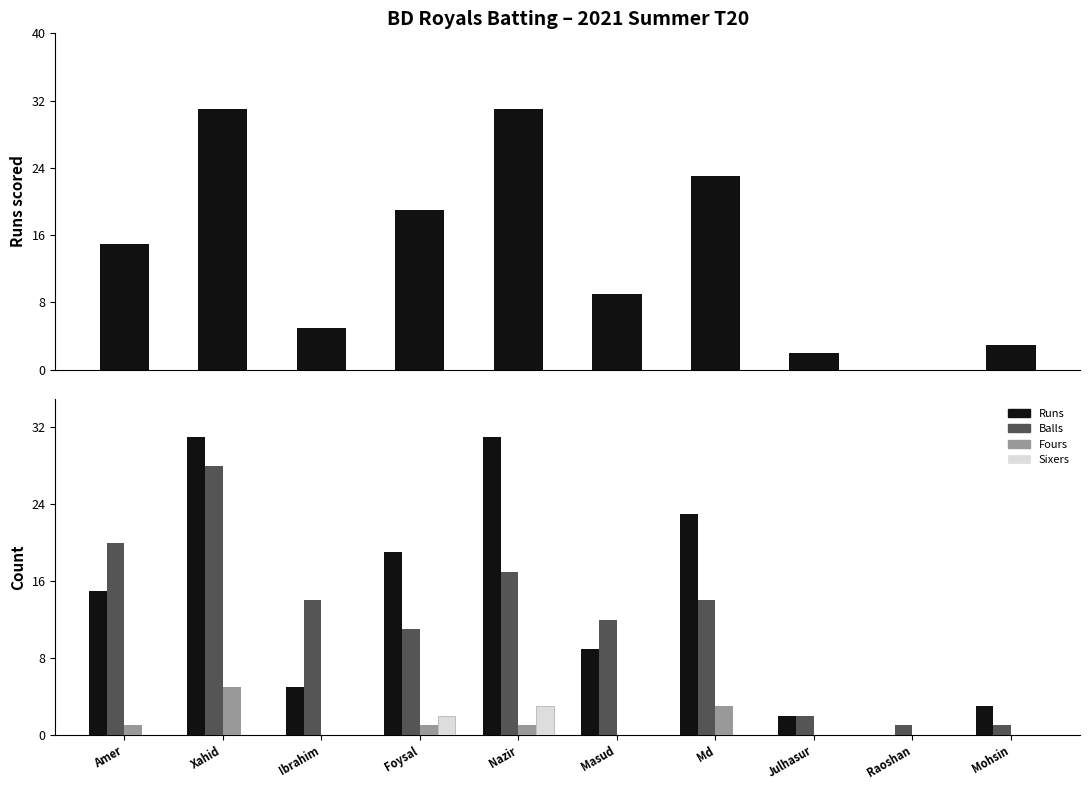

The value of Fours at Masud is 0. True or false?

True